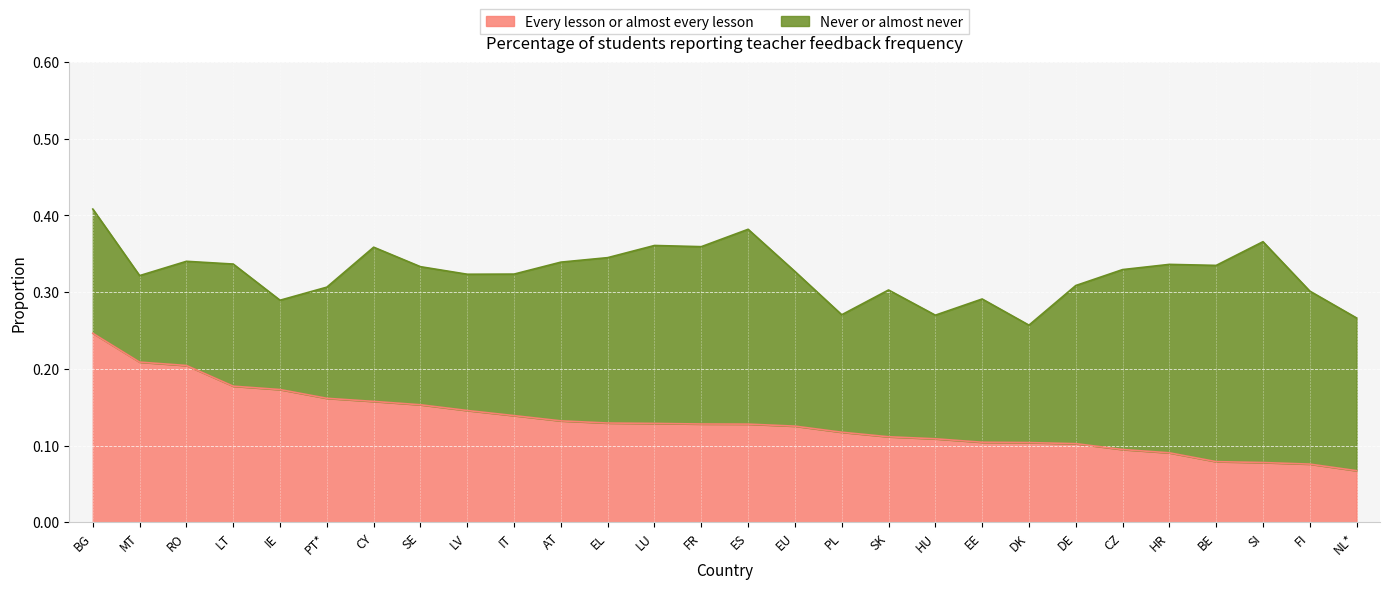

What is the change in value from BG to FI?

-0.2